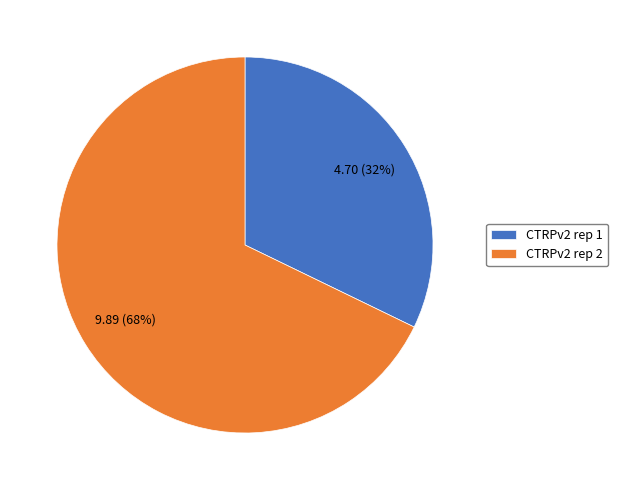

Do CTRPv2 rep 1 and CTRPv2 rep 2 together represent more than half of the pie?

Yes